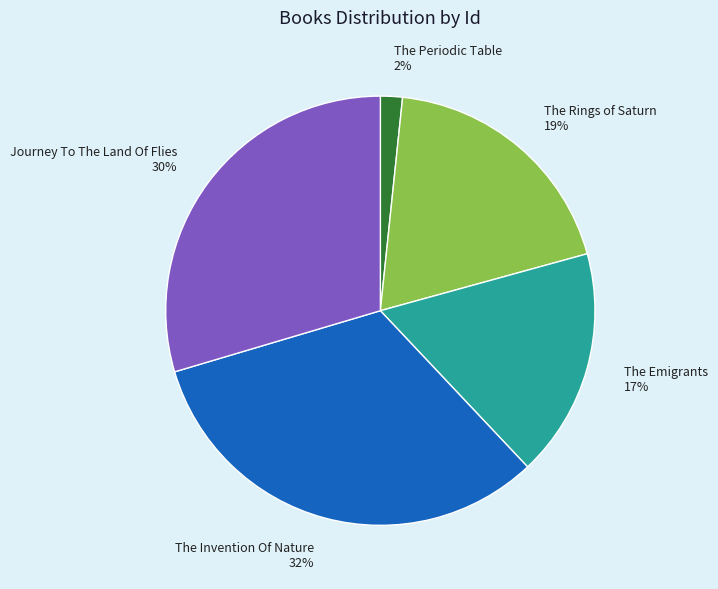

To the nearest percent, what is the difference between the The Invention Of Nature and The Emigrants slice percentages?

15%